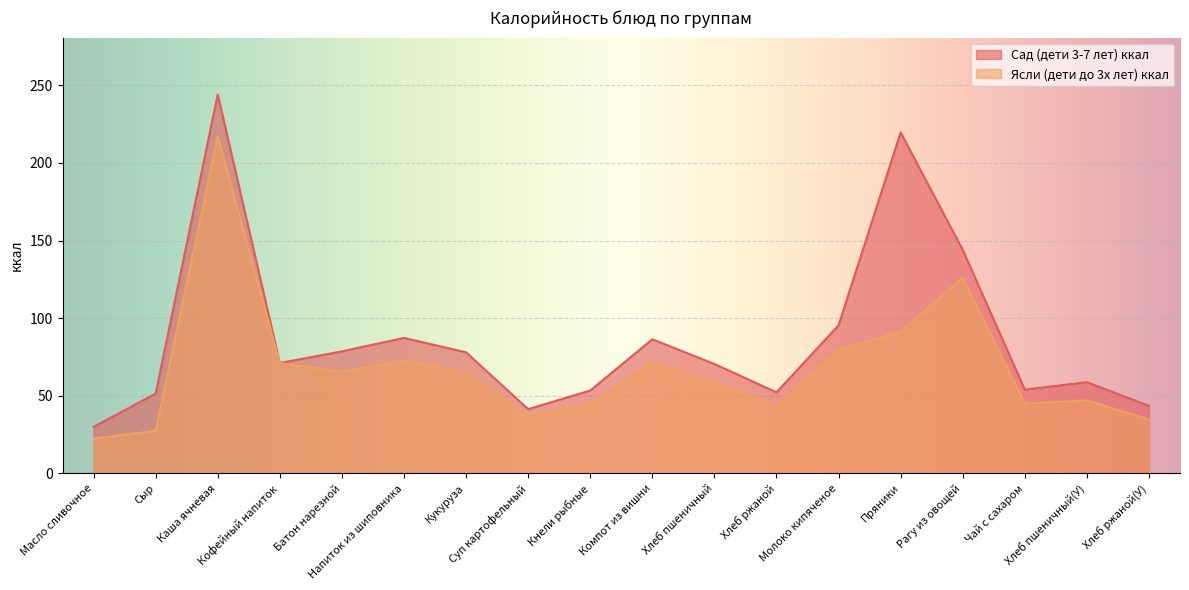

Which series has the largest range (max minus min)?

Сад (дети 3-7 лет) ккал